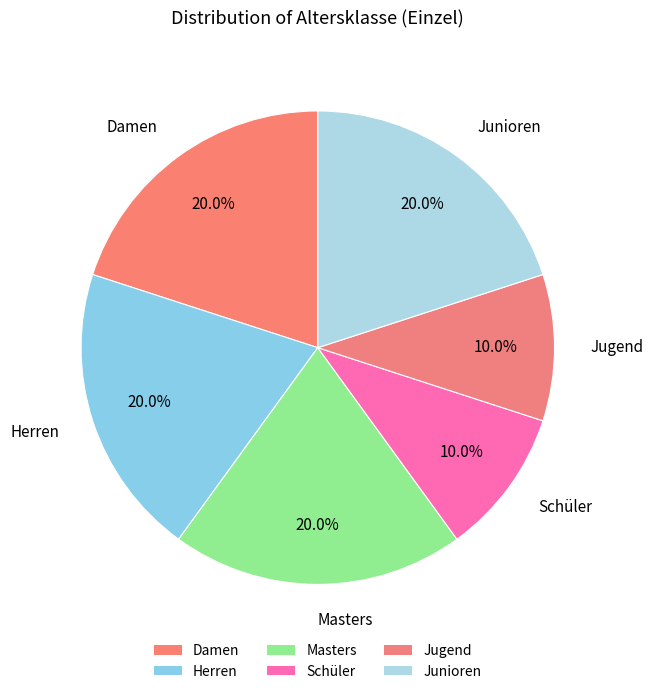

How many slices are in this pie chart?

6